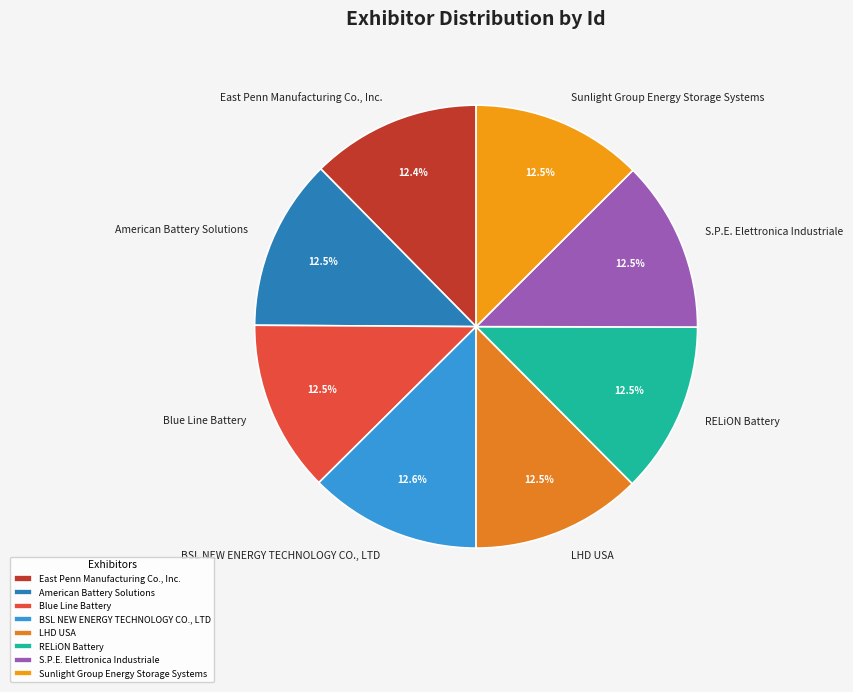

What percentage do LHD USA and Blue Line Battery together represent?

25.0%